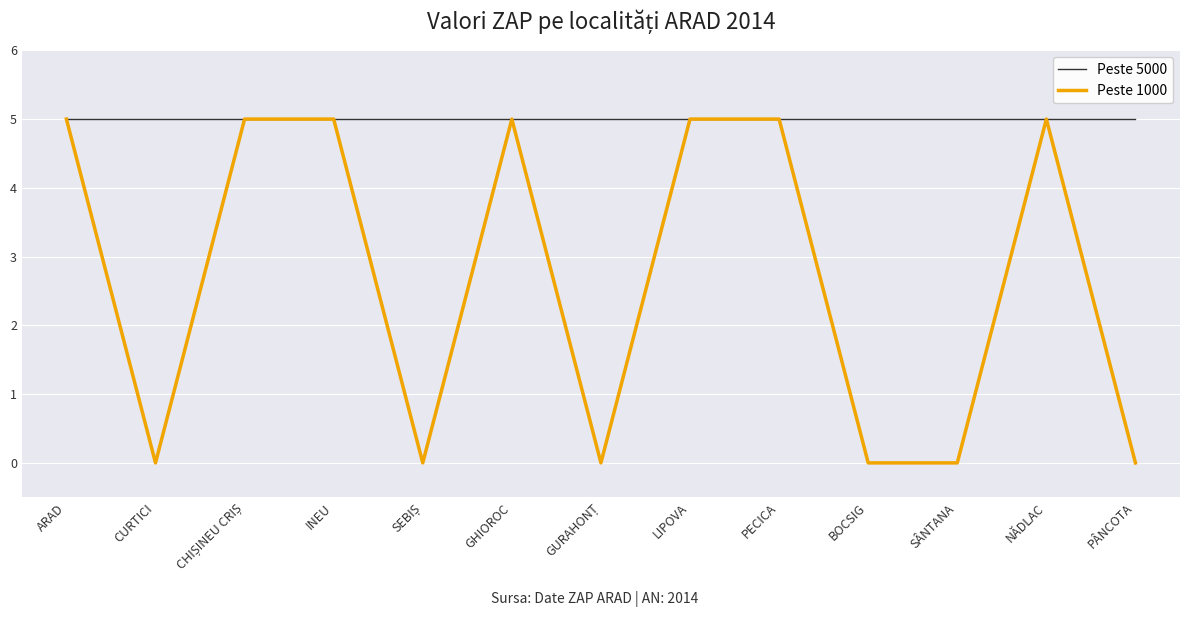

How many lines are shown in the chart?

2